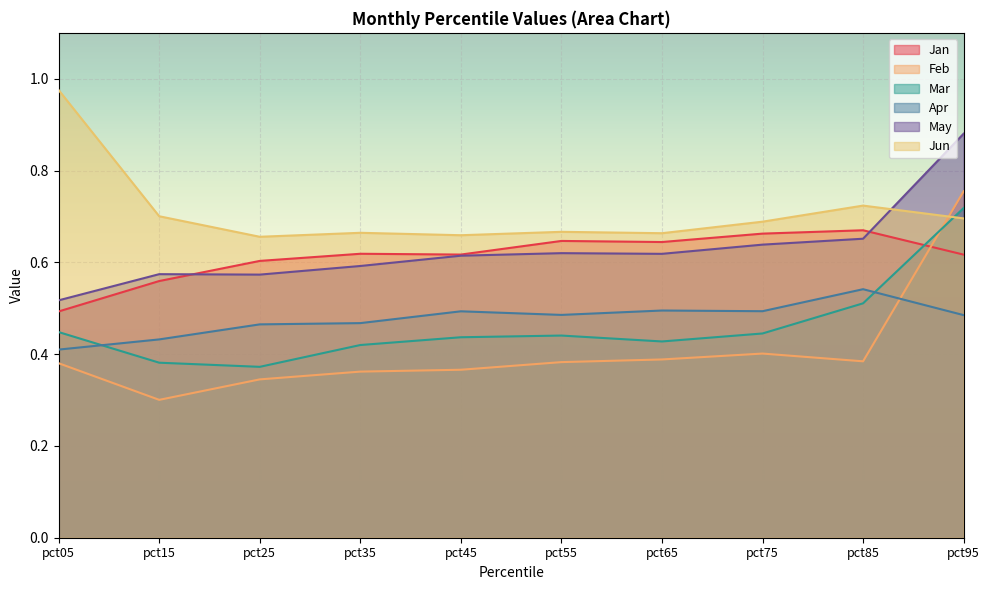

The value of Feb at pct75 is 0.2. True or false?

False